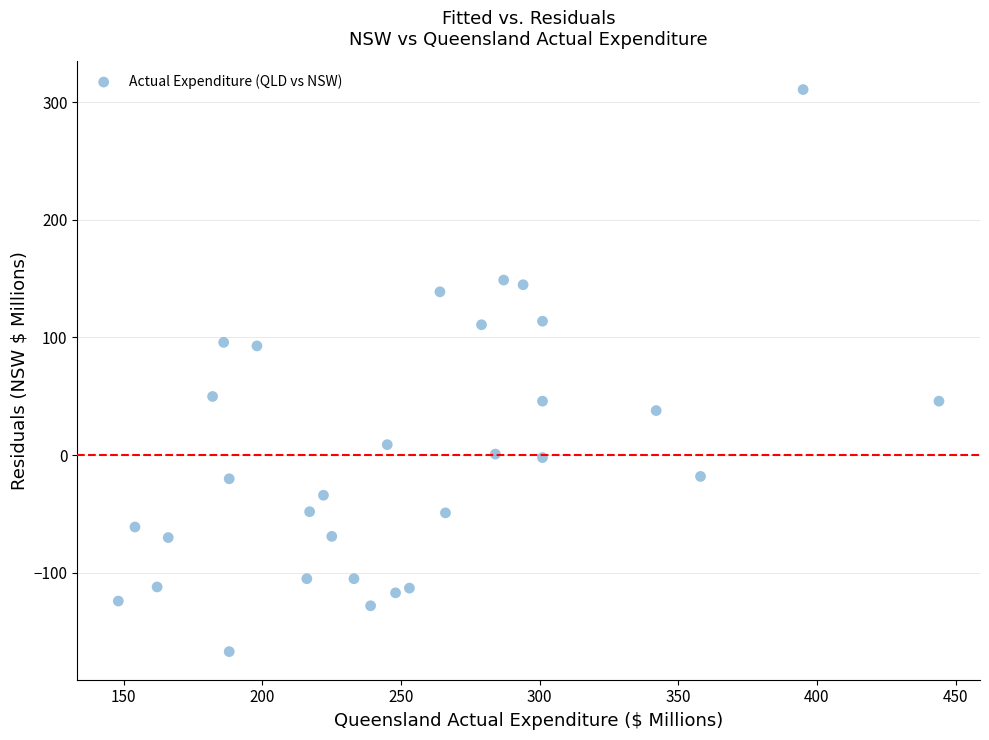

What is the range of X values (max minus min)?

296.0